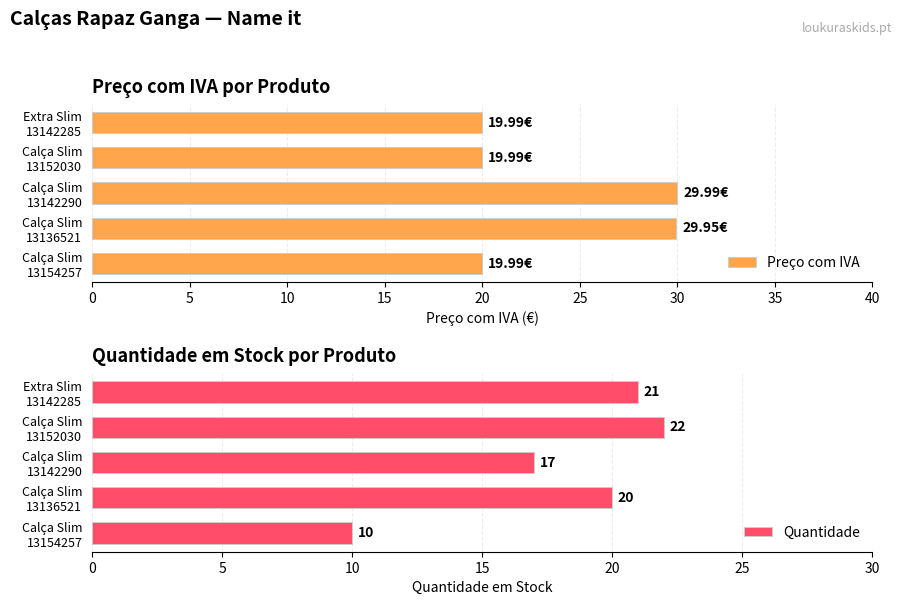

What is the difference between the maximum and second lowest values in the Preço com IVA series?

10.0